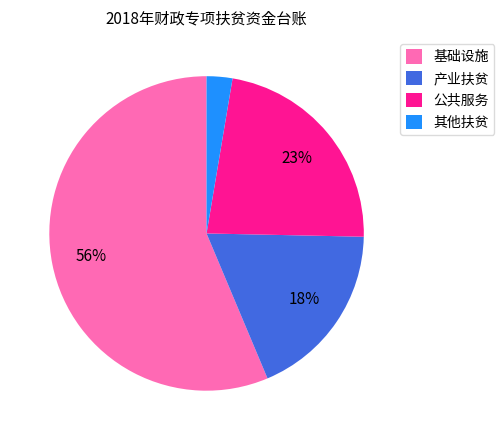

Does any single category account for the majority?

Yes